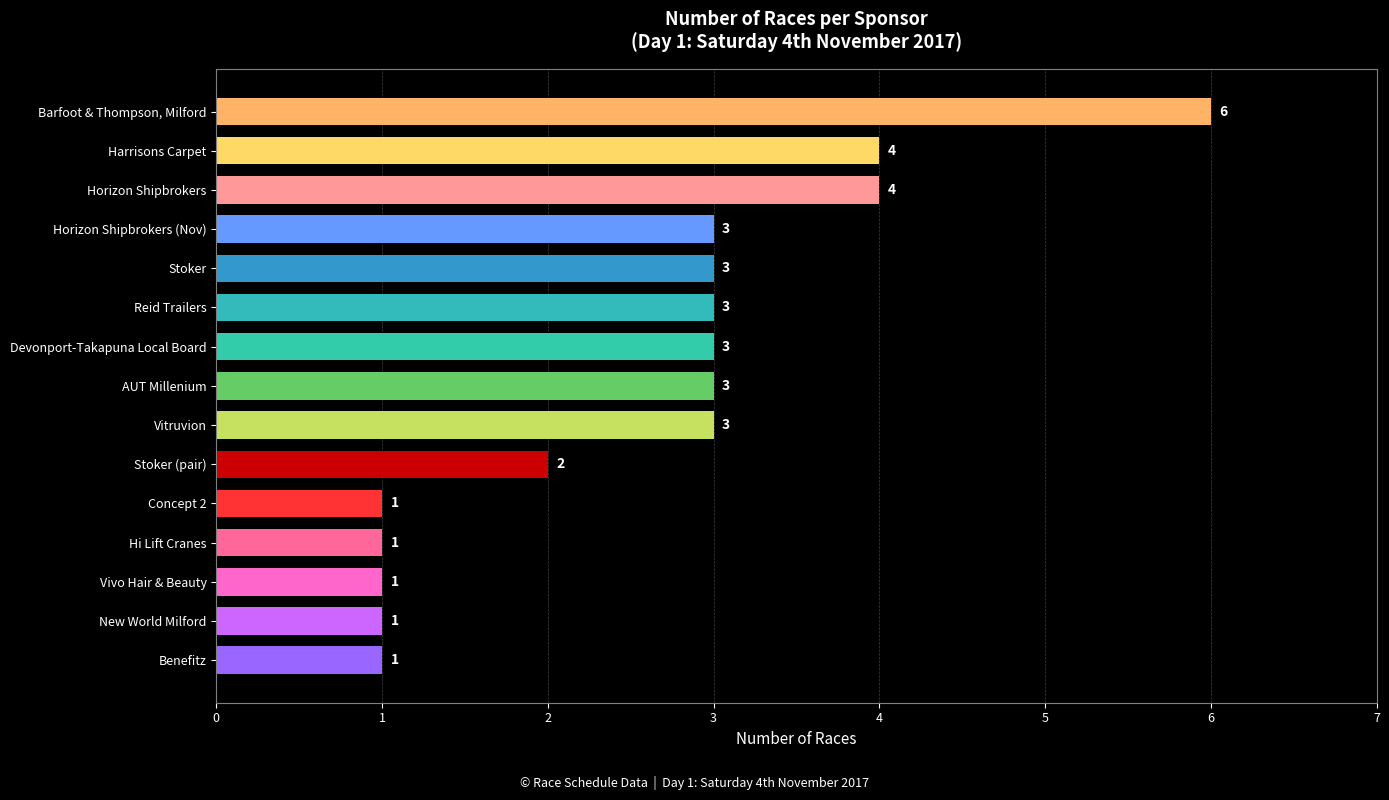

Reading bottom to top, extract all data points from this chart.

Benefitz=1	New World Milford=1	Vivo Hair & Beauty=1	Hi Lift Cranes=1	Concept 2=1	Stoker (pair)=2	Vitruvion=3	AUT Millenium=3	Devonport-Takapuna Local Board=3	Reid Trailers=3	Stoker=3	Horizon Shipbrokers (Nov)=3	Horizon Shipbrokers=4	Harrisons Carpet=4	Barfoot & Thompson, Milford=6